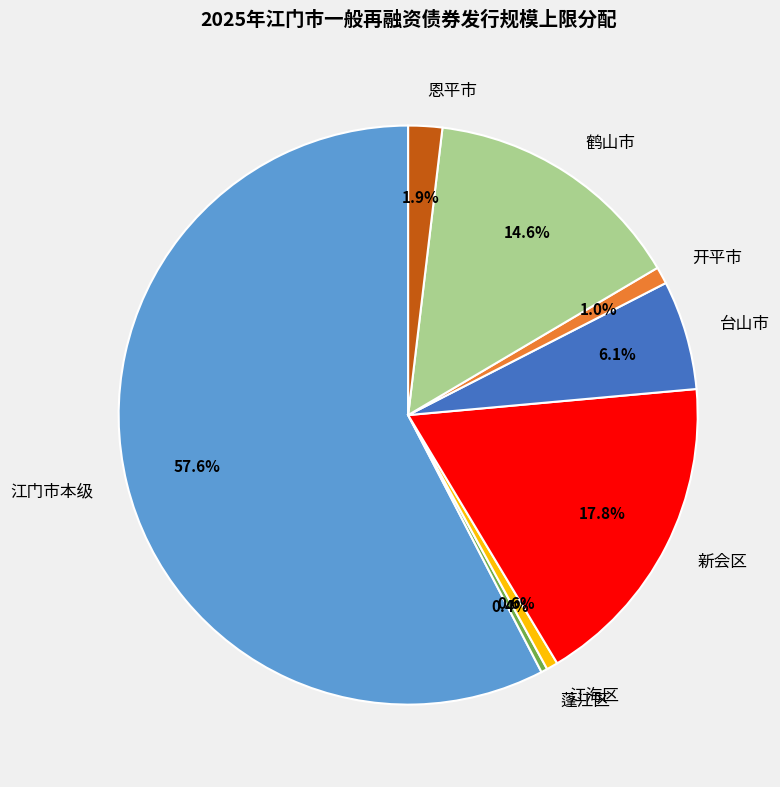

To the nearest percent, what is the combined percentage of 蓬江区 and 江海区?

1%